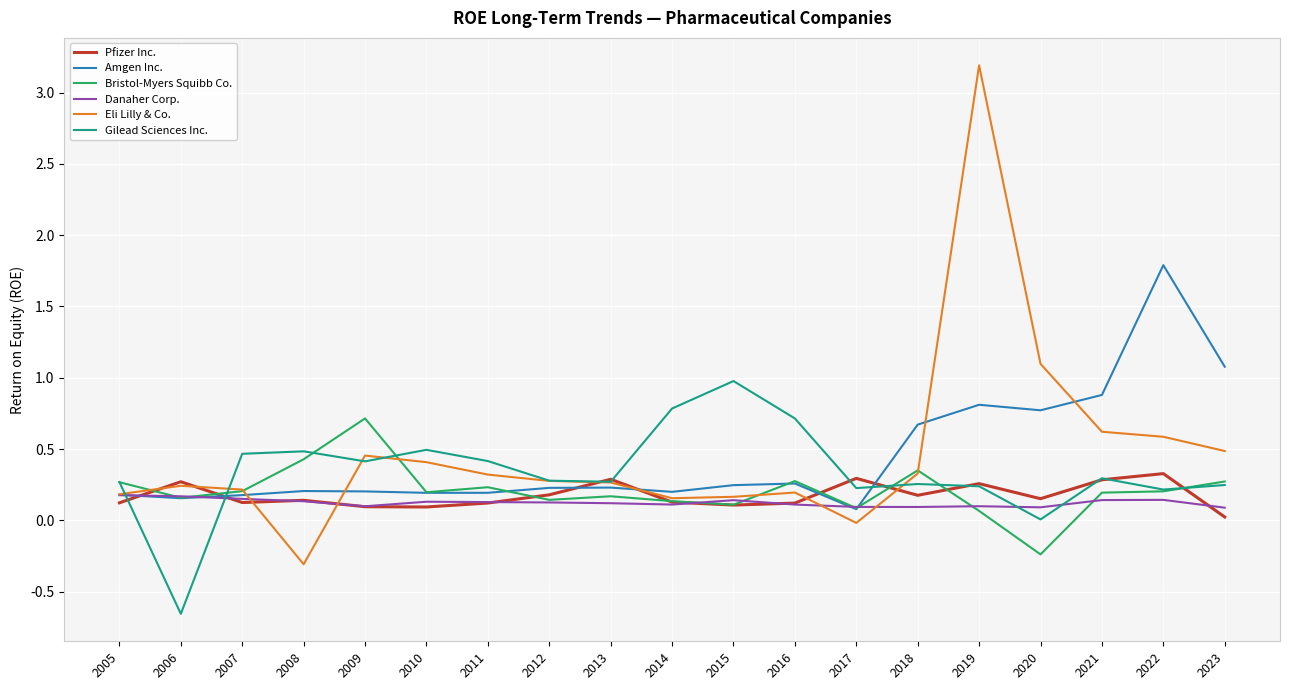

List the series in order of their peak value, highest first.

Eli Lilly & Co., Amgen Inc., Gilead Sciences Inc., Bristol-Myers Squibb Co., Pfizer Inc., Danaher Corp.